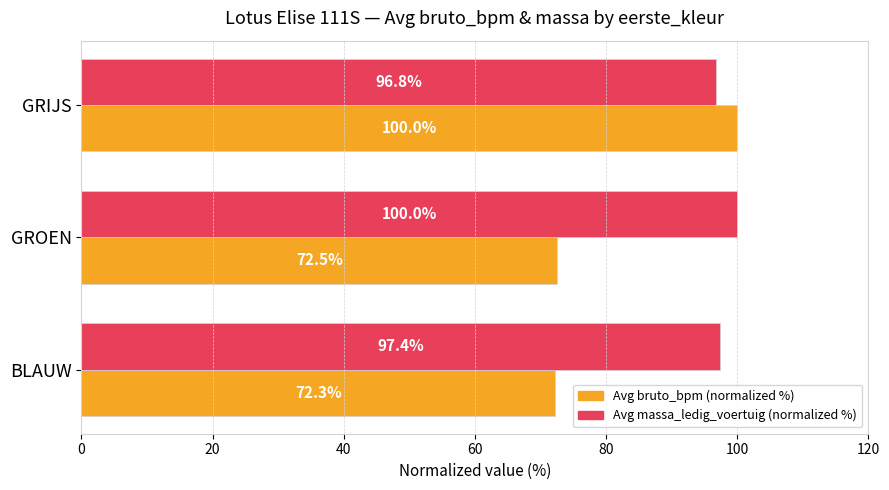

What is the difference between the Avg bruto_bpm (normalized %) values at GROEN and GRIJS?

27.5